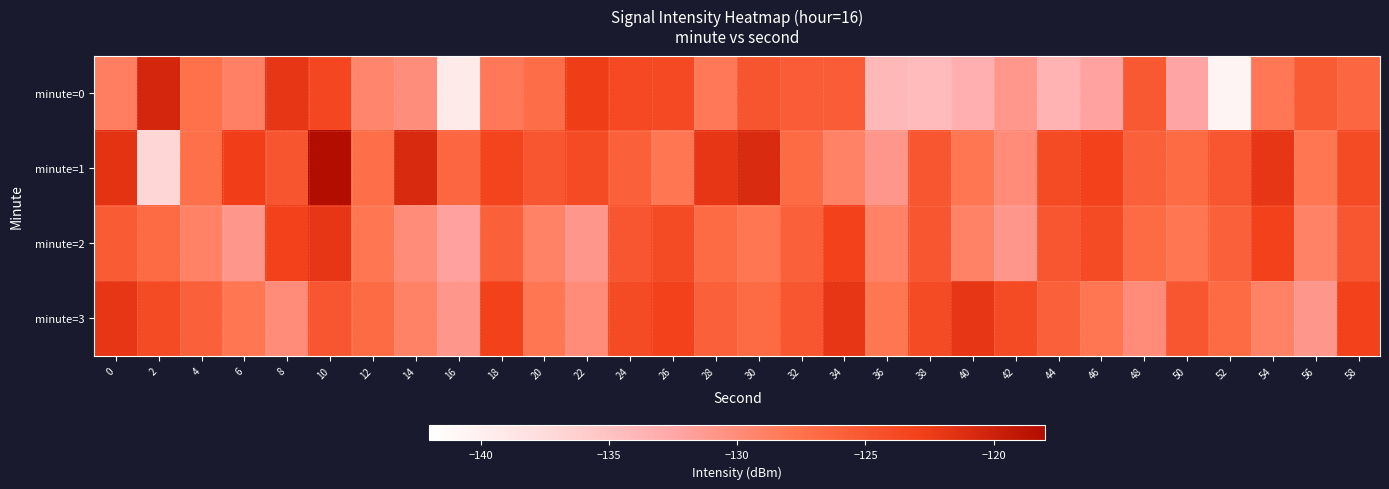

How many series are shown in this chart?

4